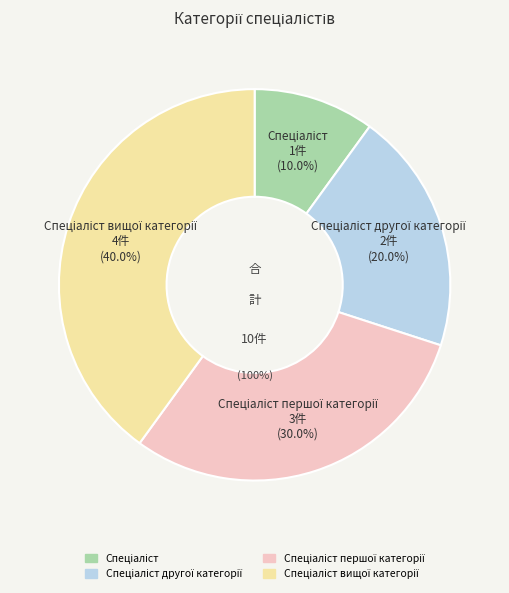

Which slice is the largest?

Спеціаліст вищої категорії